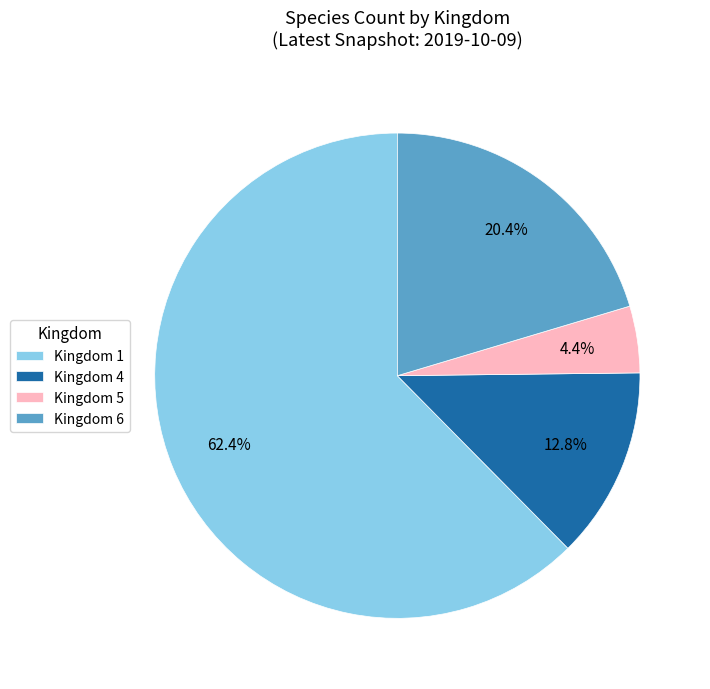

Is there a majority slice in this chart?

Yes